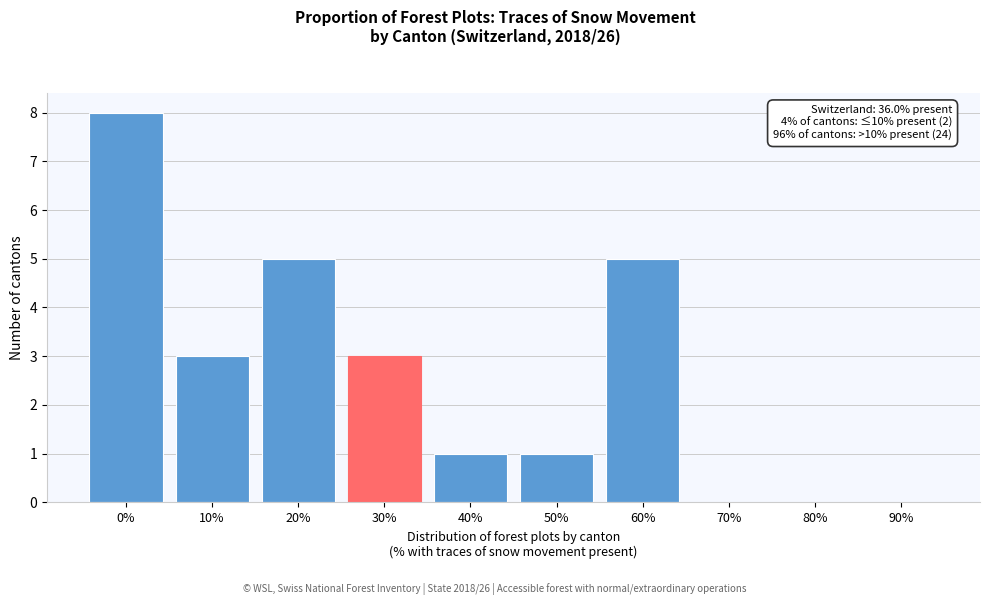

Reading right to left, what are all the values shown in this chart?

90%=0	80%=0	70%=0	60%=5	50%=1	40%=1	30%=3	20%=5	10%=3	0%=8